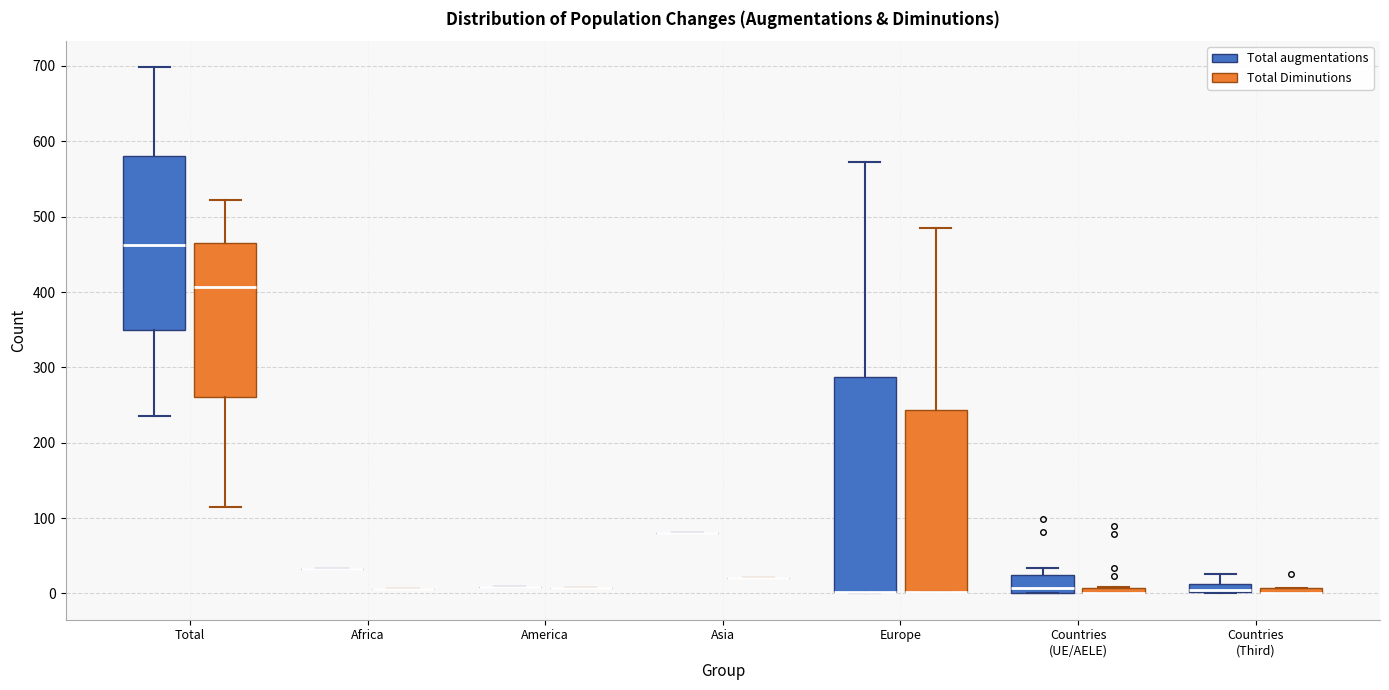

Comparing the boxes themselves (not the whiskers), which one is the tallest?

Europe (Total augmentations)